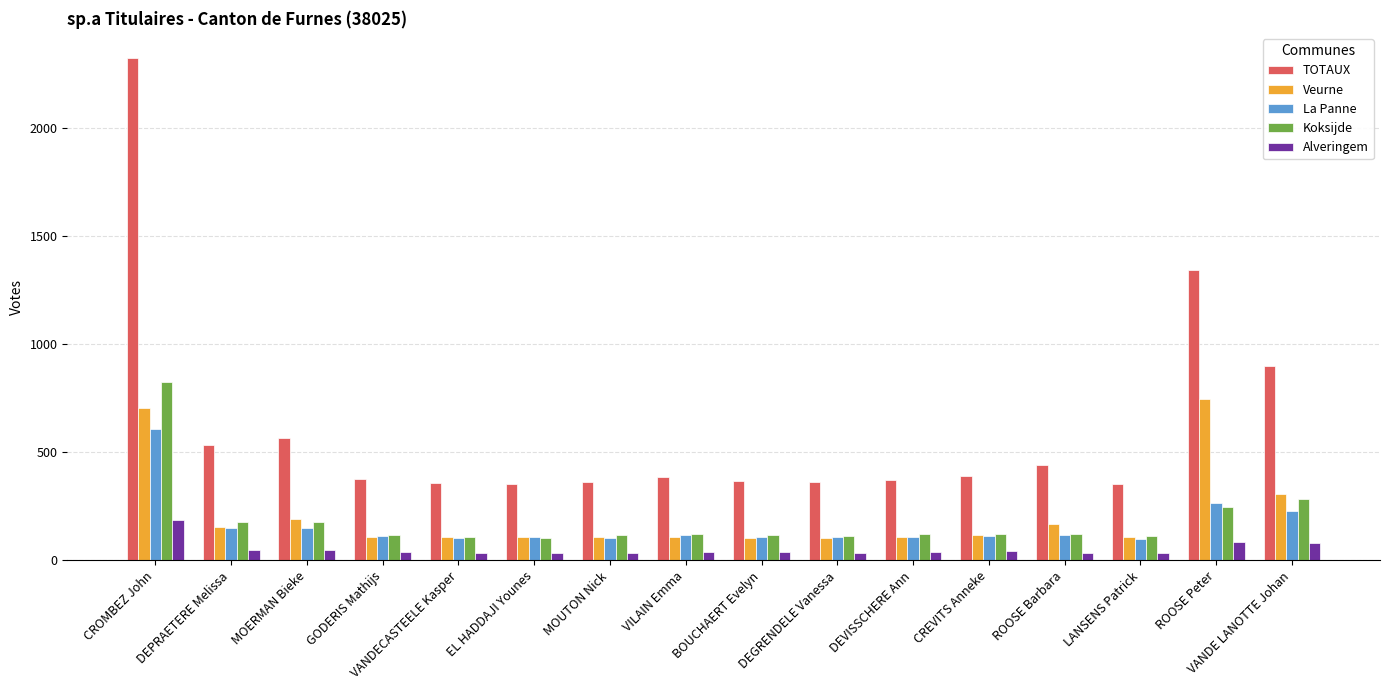

List the series in order of their peak value, lowest first.

Alveringem, La Panne, Veurne, Koksijde, TOTAUX